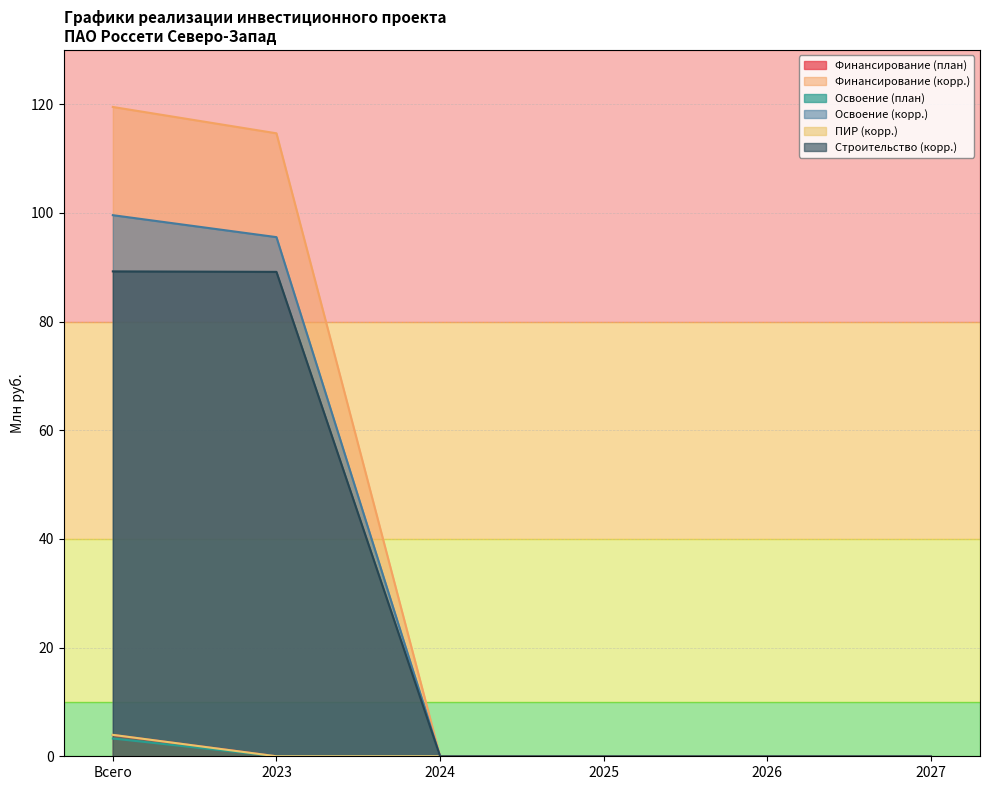

What is the difference between the maximum and second lowest values in the Освоение (план) series?

3.3